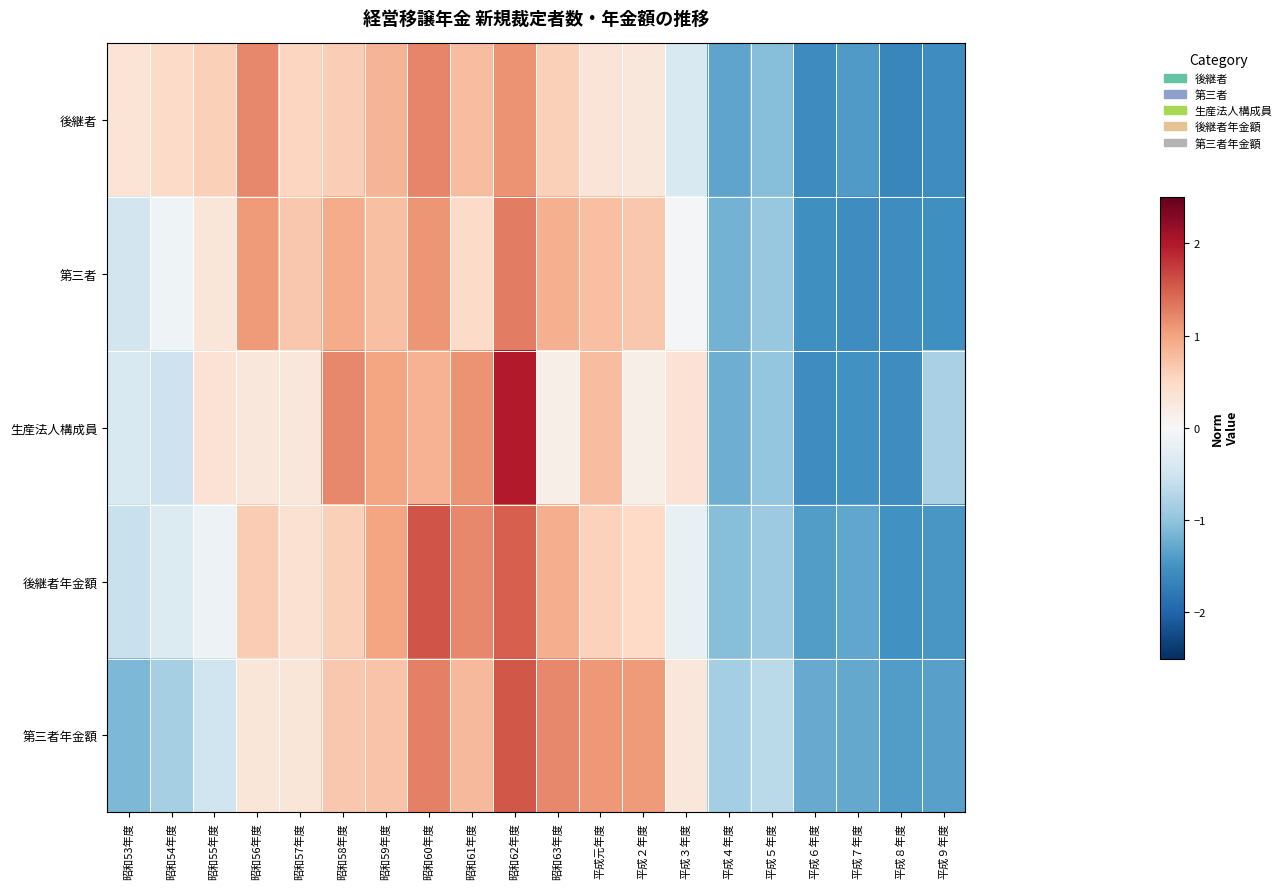

What is the smallest value displayed?

-1.6